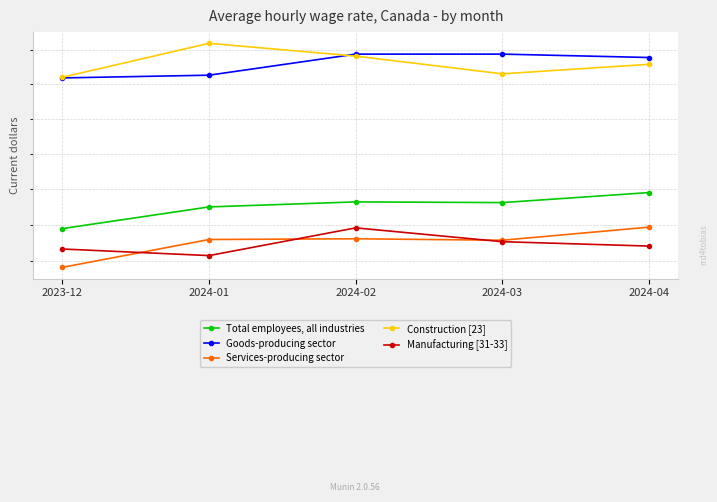

Is this an area chart (filled region under the line)?

No